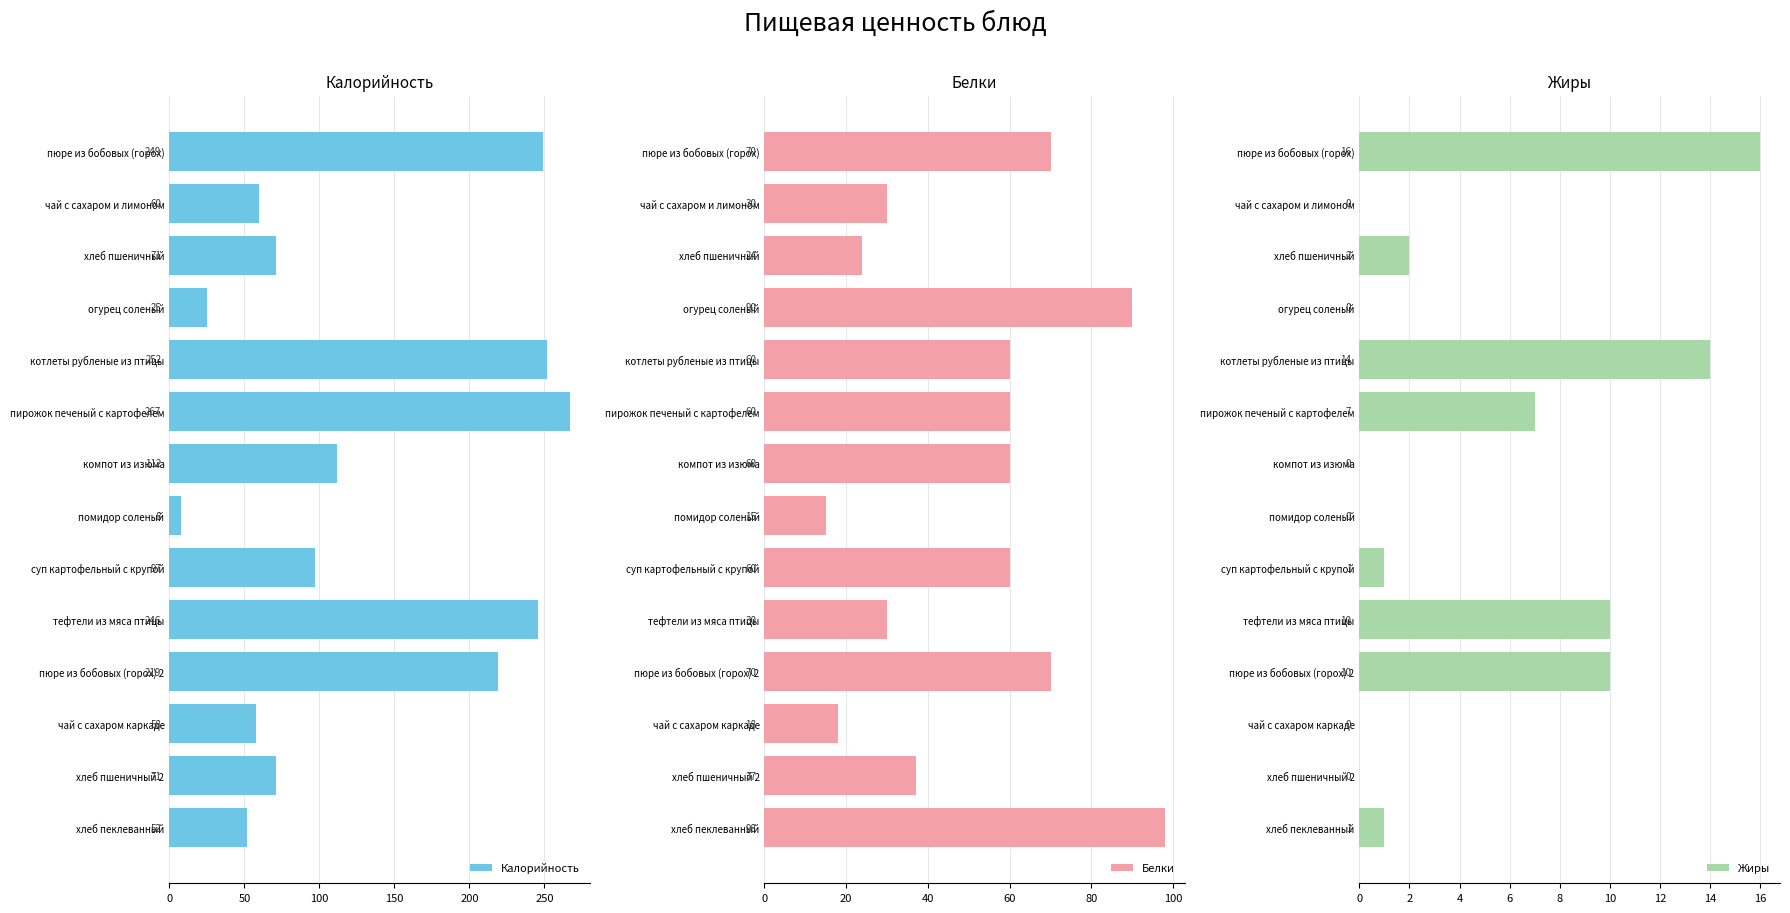

What is the difference between the second highest and second lowest values in the Калорийность series?

227